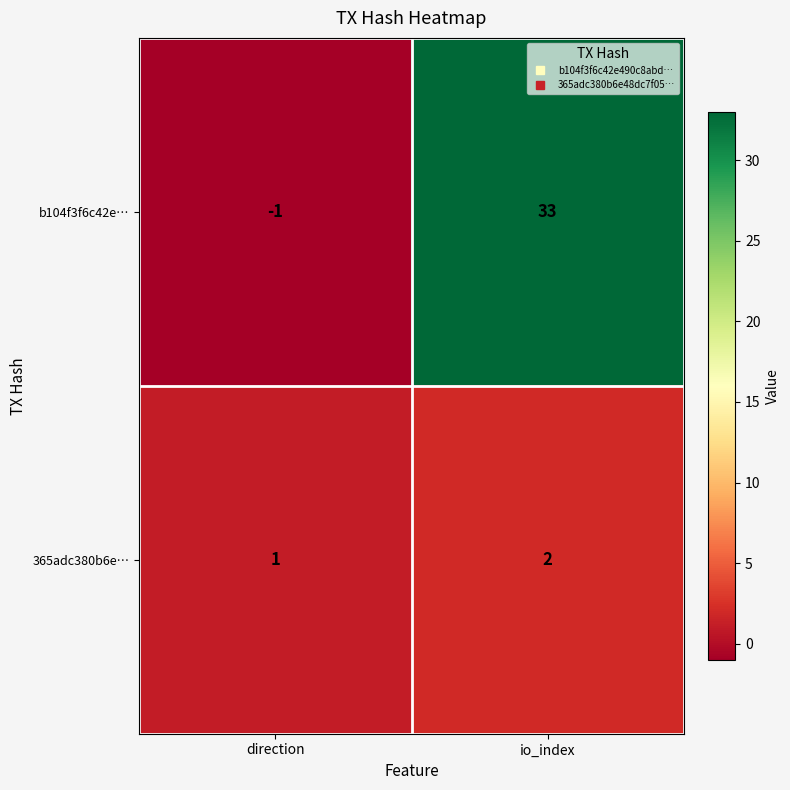

The b104f3f6c42e… series shows 12 at io_index. True or false?

False